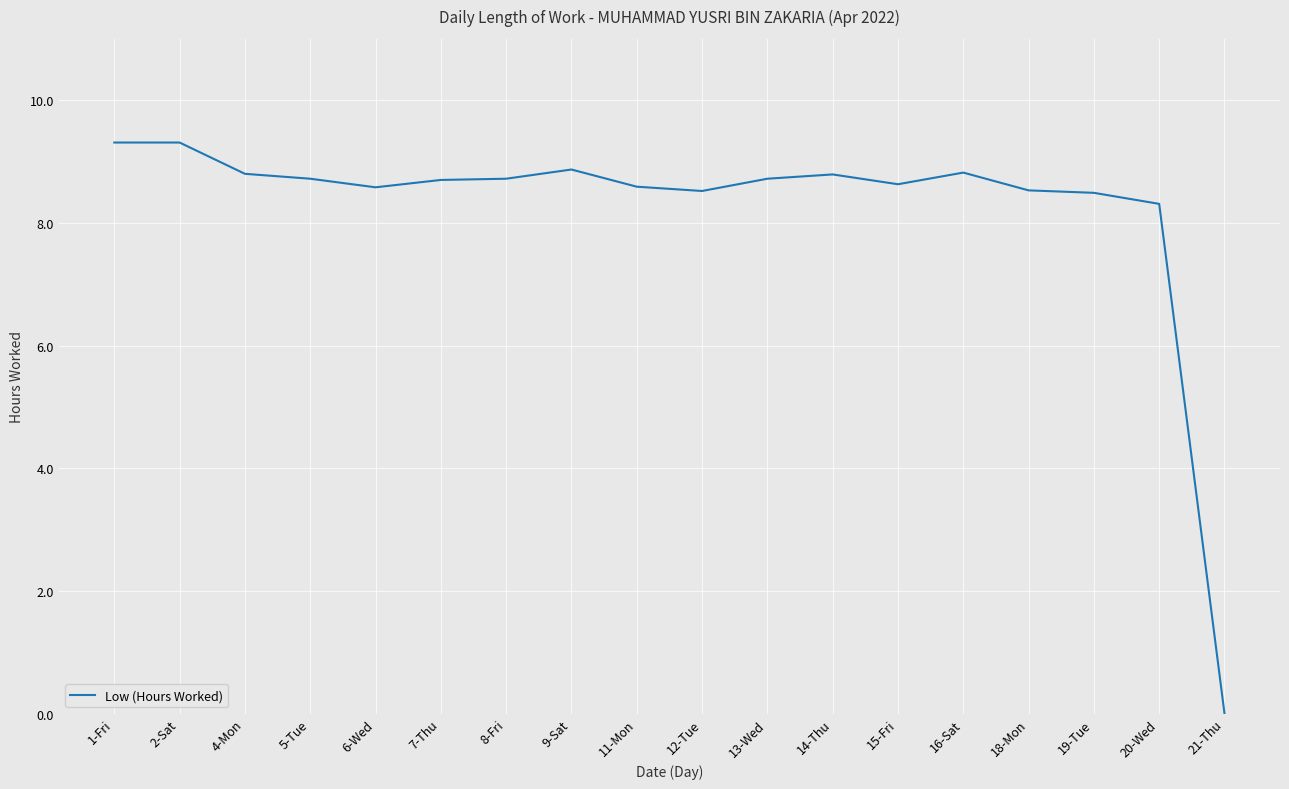

What is the greatest value displayed?

9.3